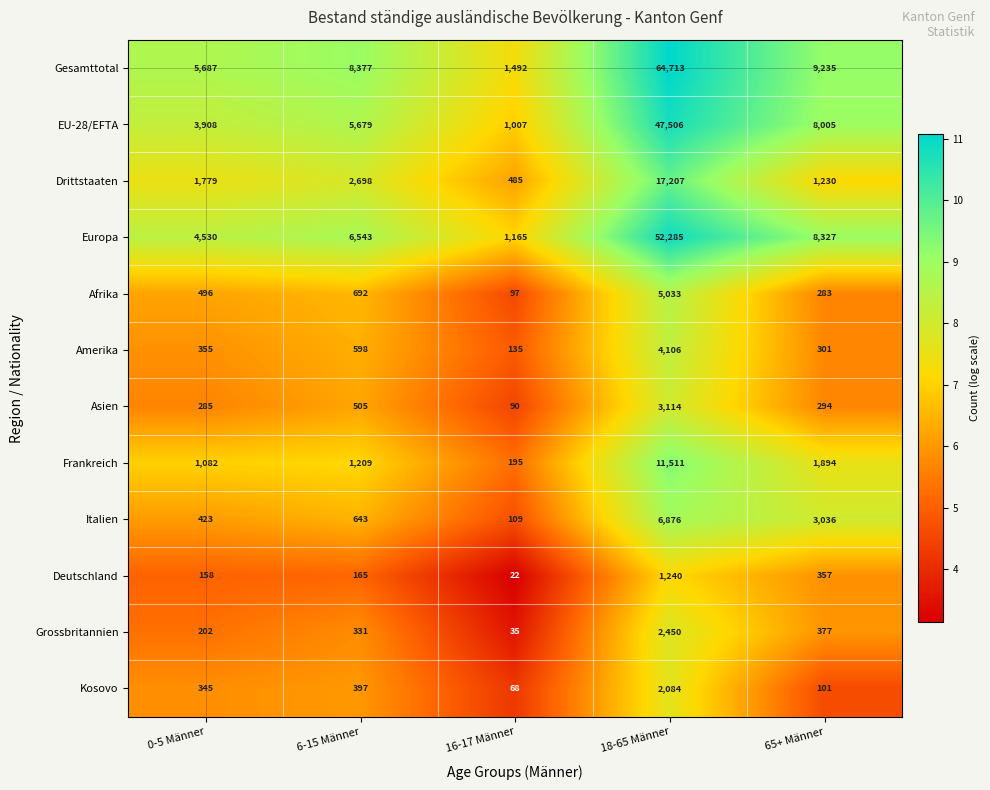

At which category does the chart reach its minimum across all series?

16-17 Männer